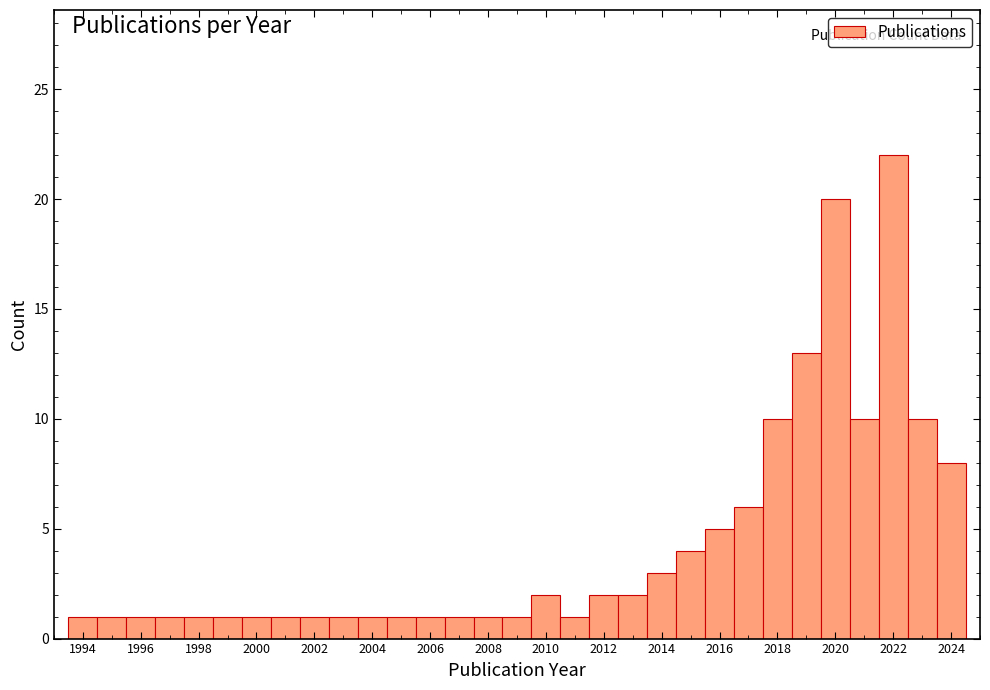

Over which range of the x-axis is the bar tallest?

2021.5 to 2022.5